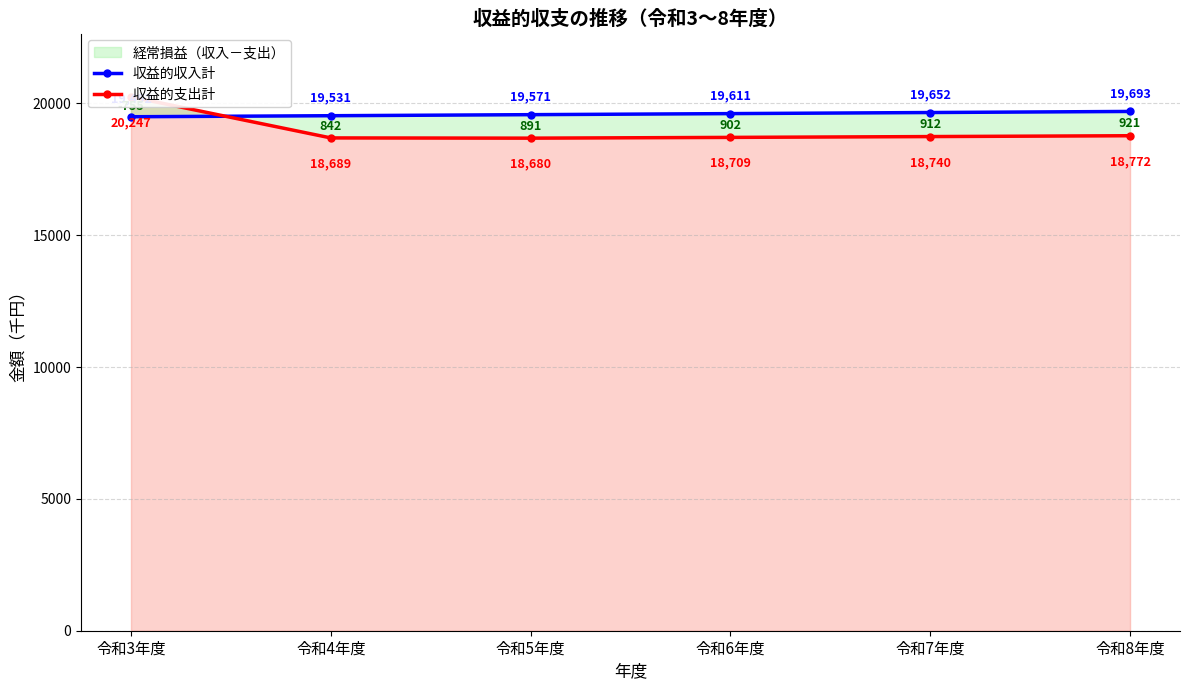

List the labels in order of 収益的支出計 value, largest first.

令和3年度, 令和8年度, 令和7年度, 令和6年度, 令和4年度, 令和5年度